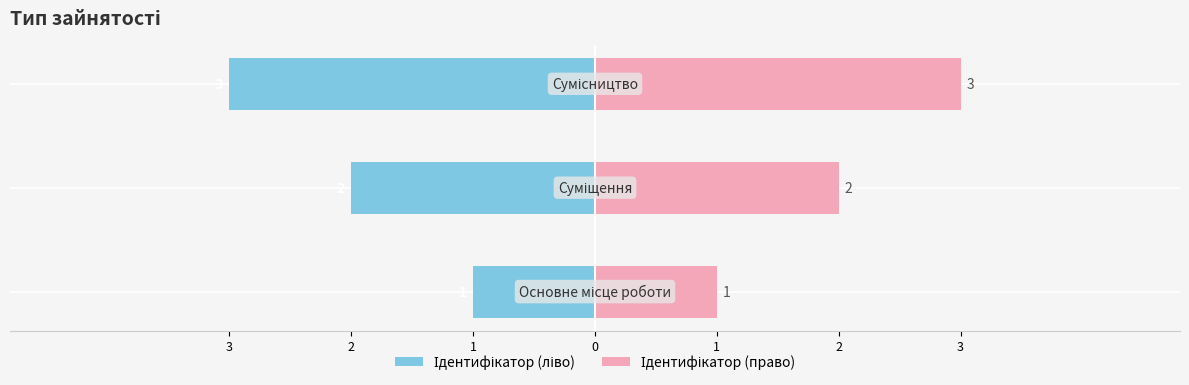

How many values in the Ідентифікатор (право) series exceed 2?

1